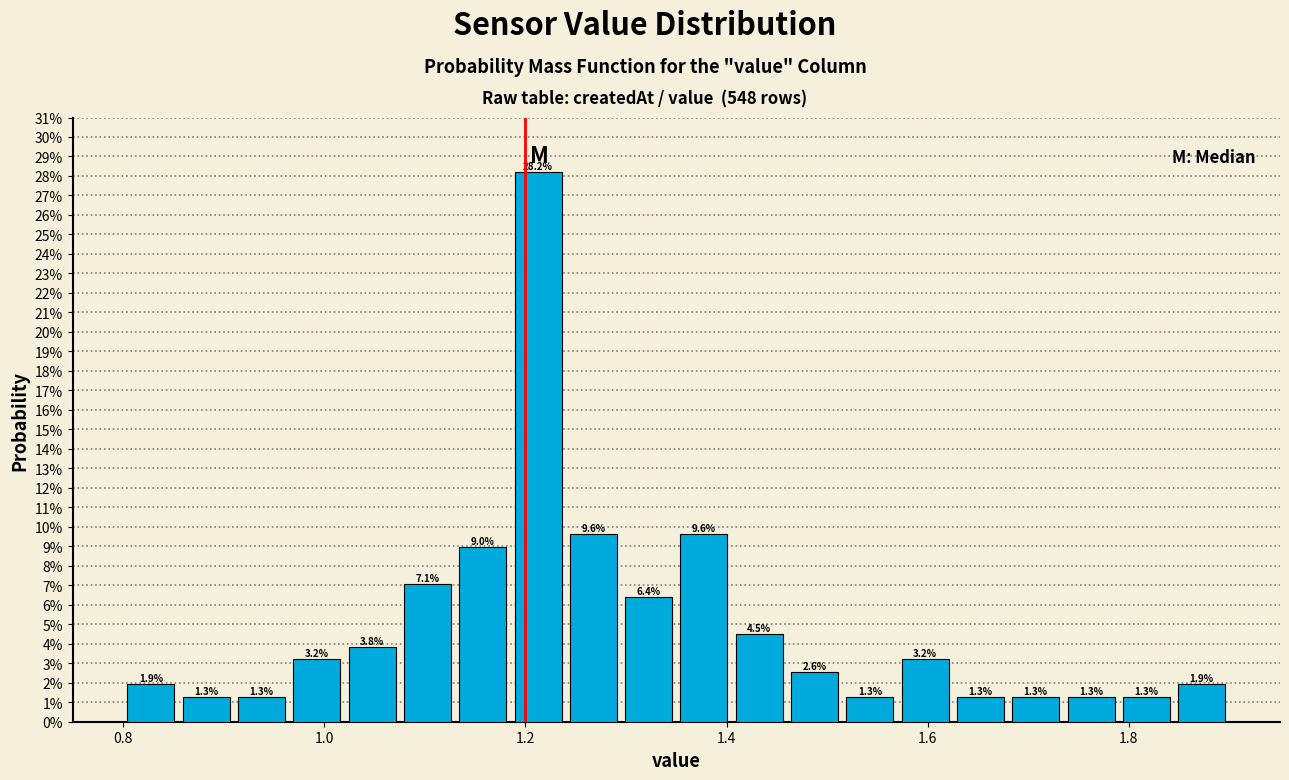

Around what value on the x-axis is the tallest bar? Give the approximate position of its centre, as read against the axis.

1.22